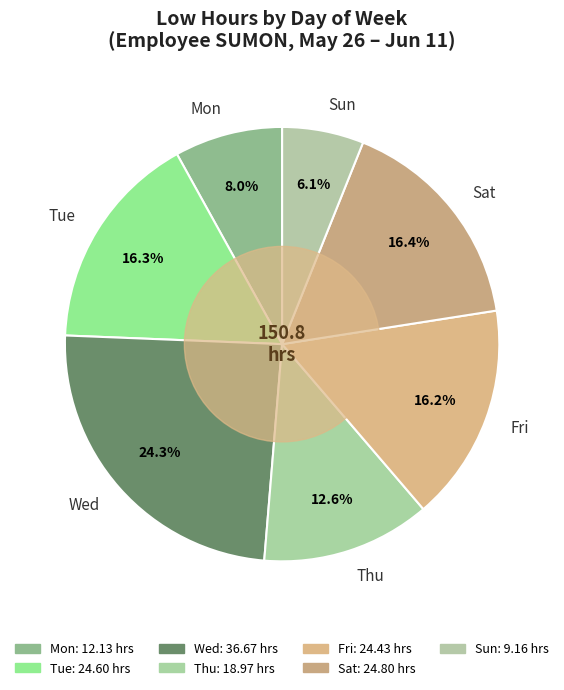

Does Mon represent more than half of the total?

No